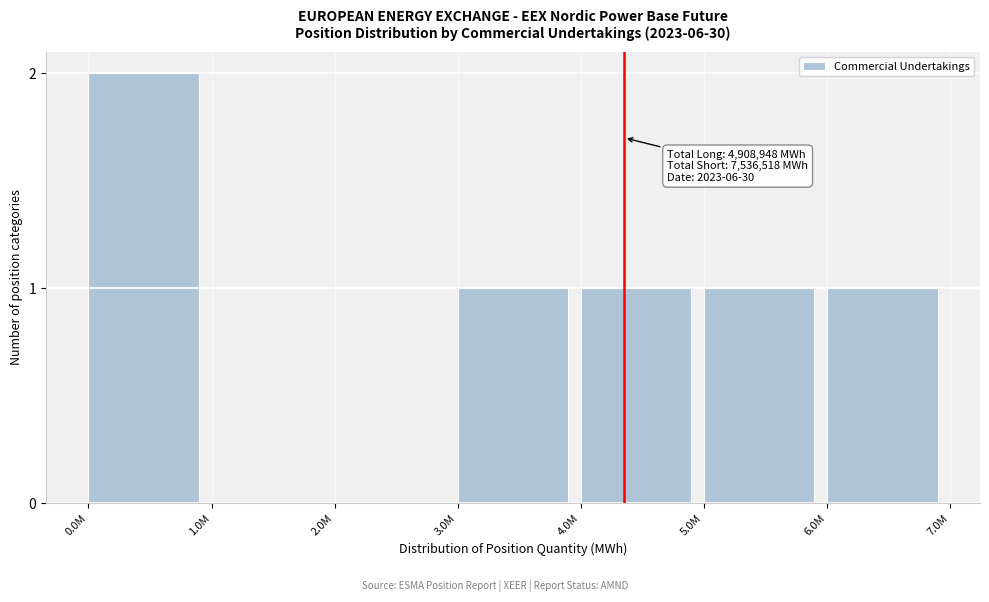

Reading left to right, extract all data points from this chart.

0.0M=2	1.0M=0	2.0M=0	3.0M=1	4.0M=1	5.0M=1	6.0M=1